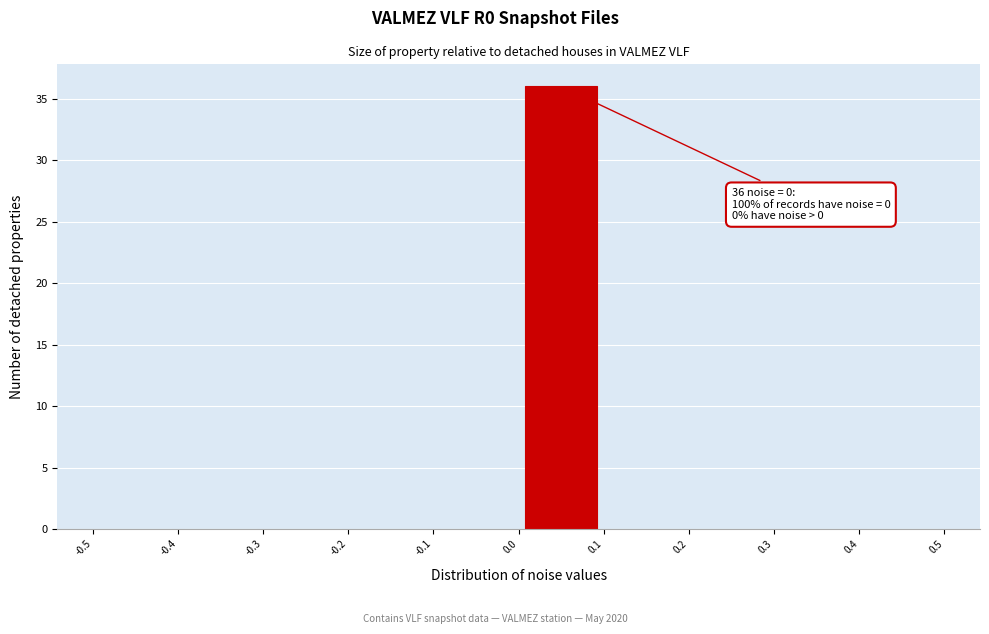

Over which range of the x-axis is the bar tallest?

0.0 to 0.1